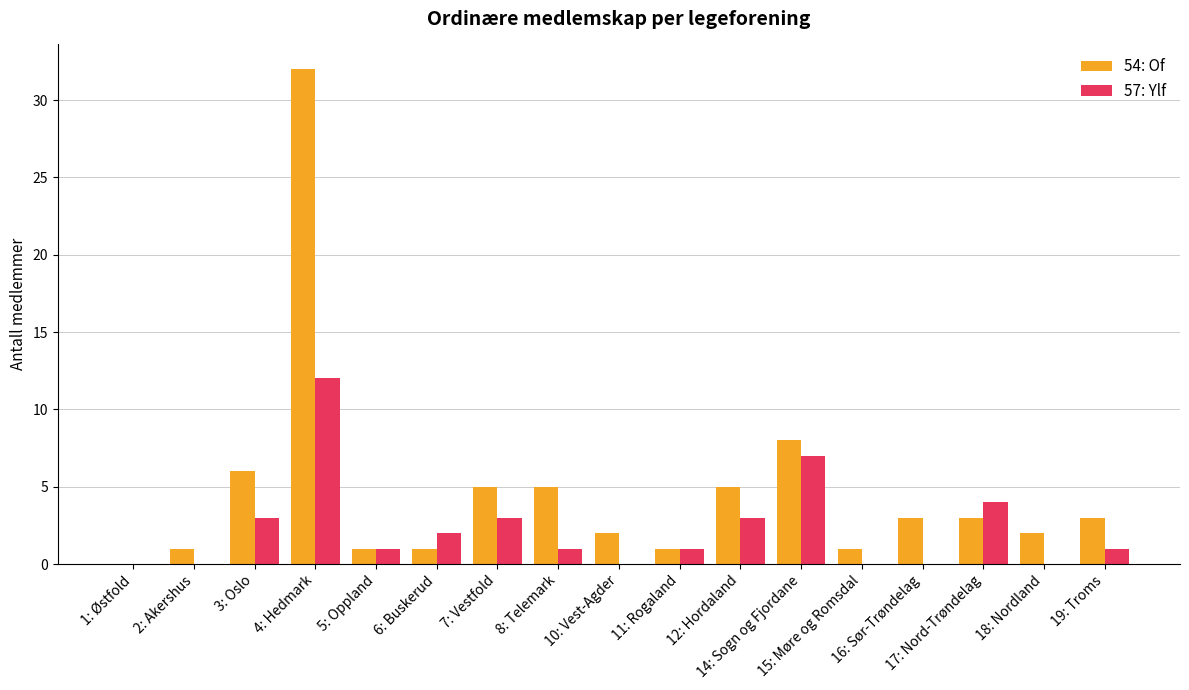

True or false: 57: Ylf has a value of 1 at 7: Vestfold.

False